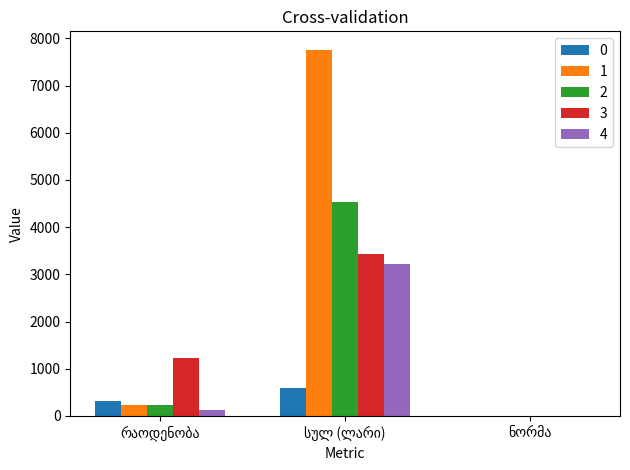

What is the maximum value shown in the chart?

7760.1